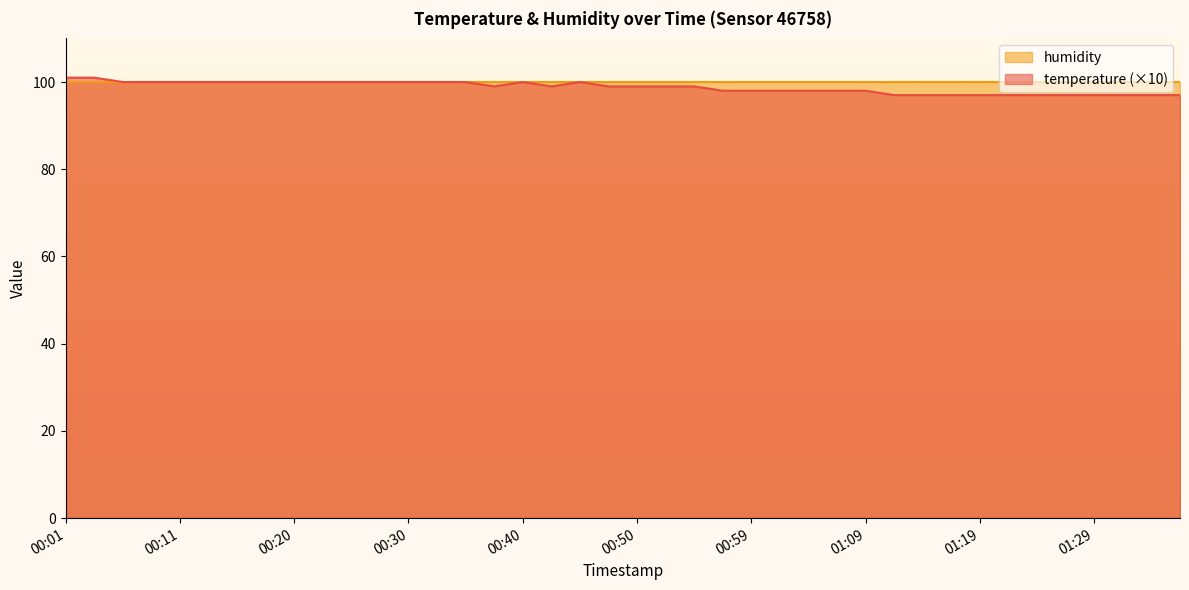

Reading left to right, list all the values displayed in this chart.

00:01=101	00:03=101	00:06=100	00:08=100	00:11=100	00:13=100	00:16=100	00:18=100	00:20=100	00:23=100	00:25=100	00:28=100	00:30=100	00:33=100	00:35=100	00:38=99	00:40=100	00:42=99	00:45=100	00:47=99	00:50=99	00:52=99	00:55=99	00:57=98	00:59=98	01:02=98	01:04=98	01:07=98	01:09=98	01:12=97	01:14=97	01:16=97	01:19=97	01:21=97	01:24=97	01:26=97	01:29=97	01:31=97	01:33=97	01:36=97